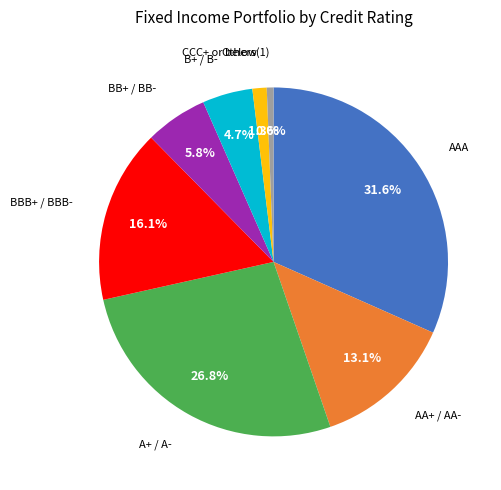

Is there any slice that represents more than half of the pie?

No